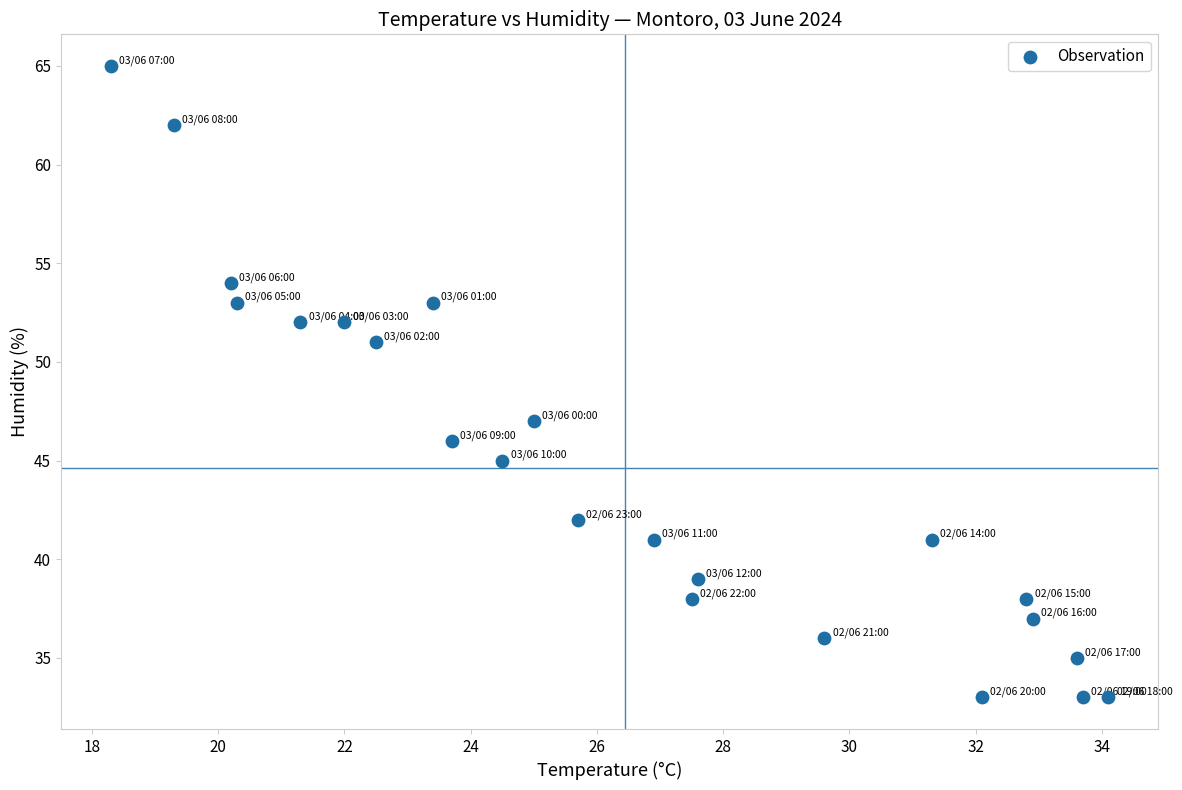

What is the range of Y values (max minus min)?

32